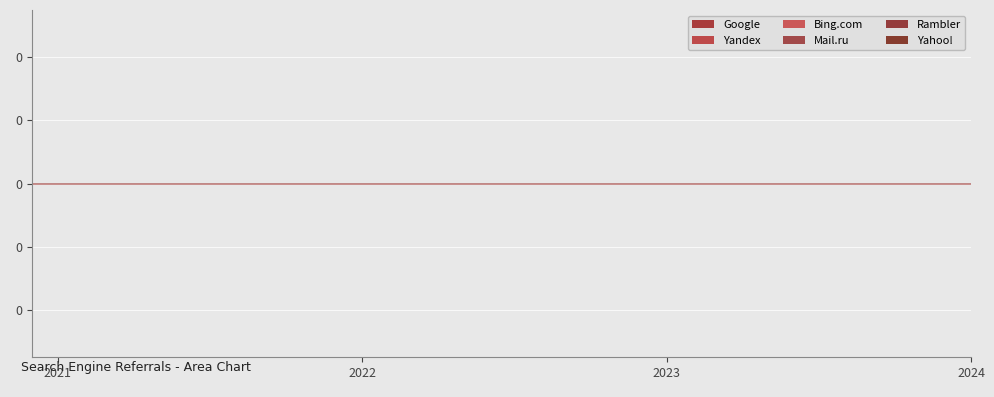

Does the chart display data point markers on the line(s)?

No